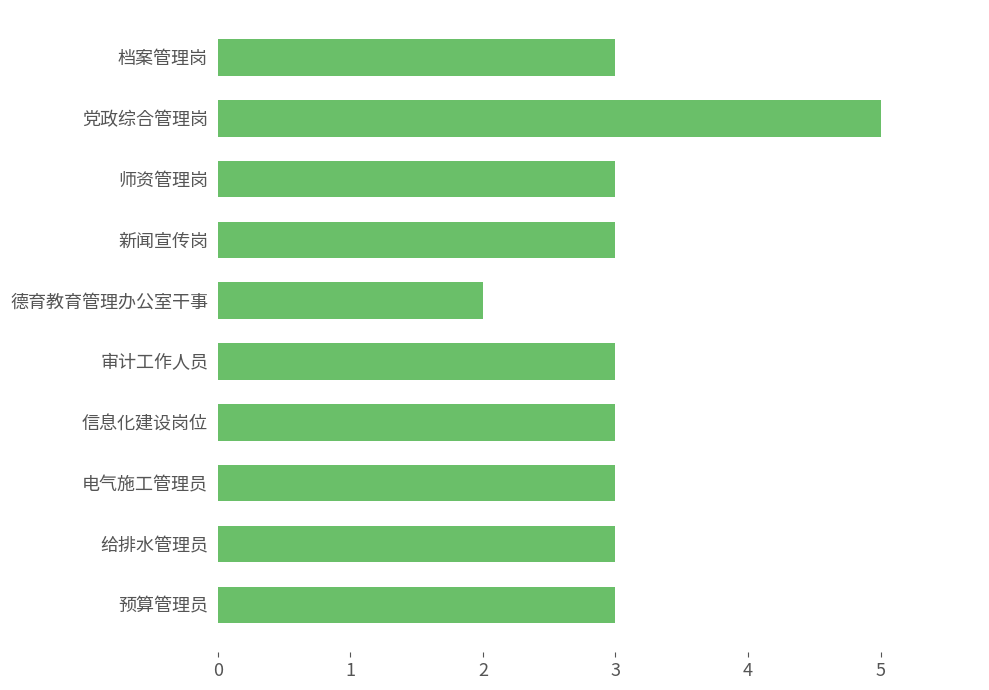

What is the average value?

3